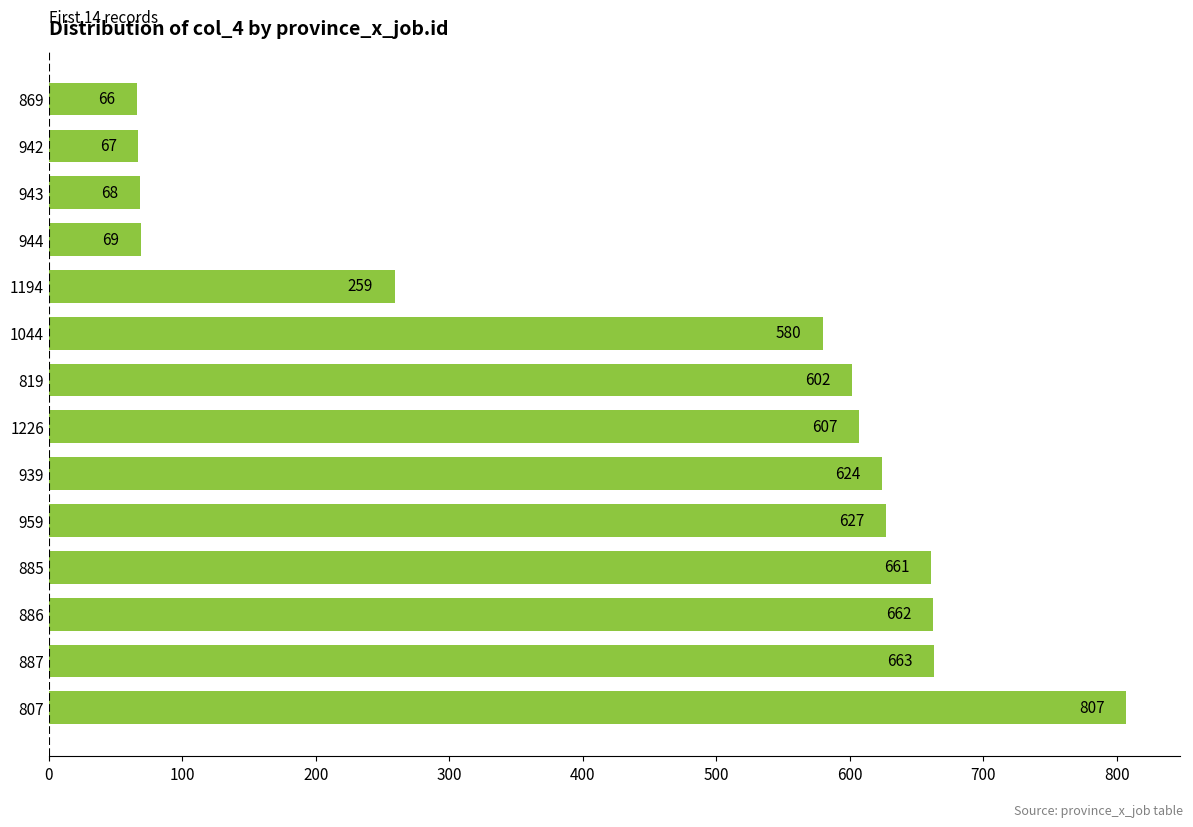

List the labels in order of value, largest first.

807, 887, 886, 885, 959, 939, 1226, 819, 1044, 1194, 944, 943, 942, 869